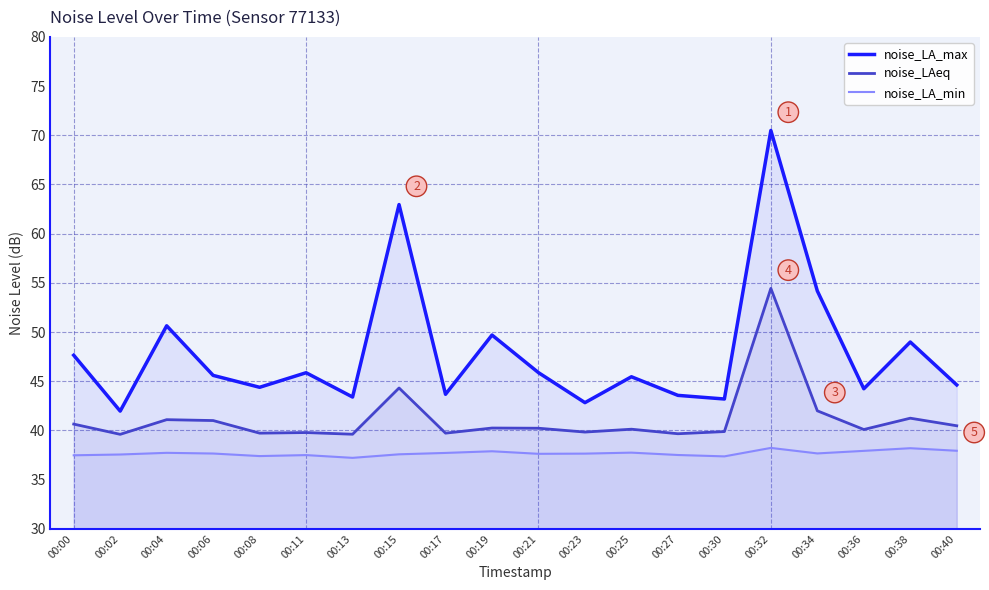

True or false: noise_LA_min has more than 1 interior local peaks.

True